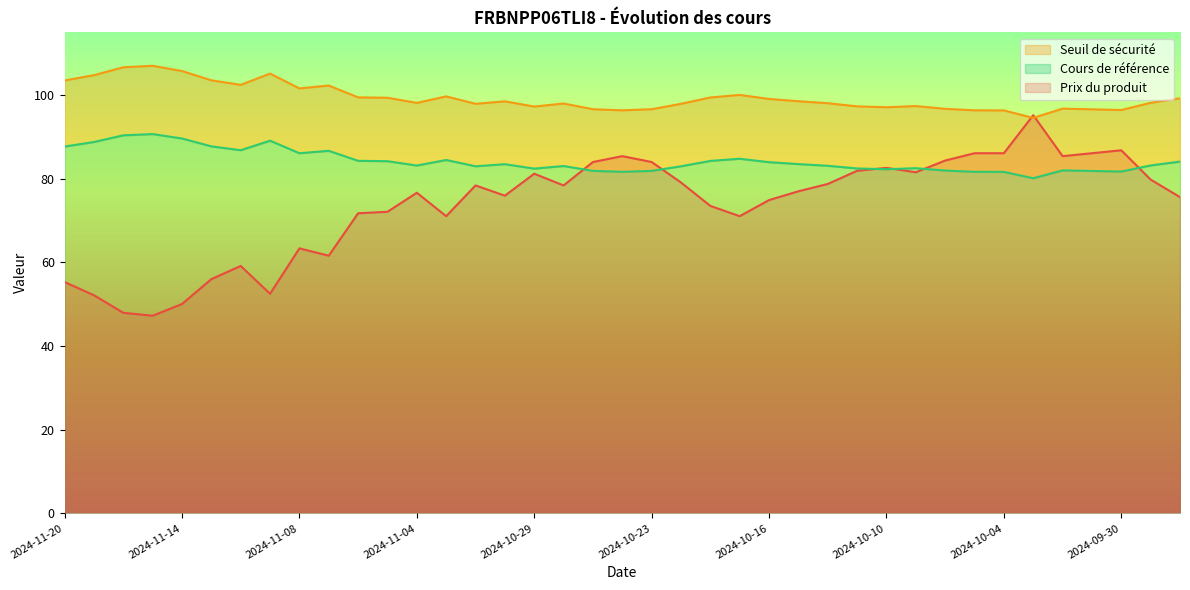

What position from the right is 2024-10-25?

21